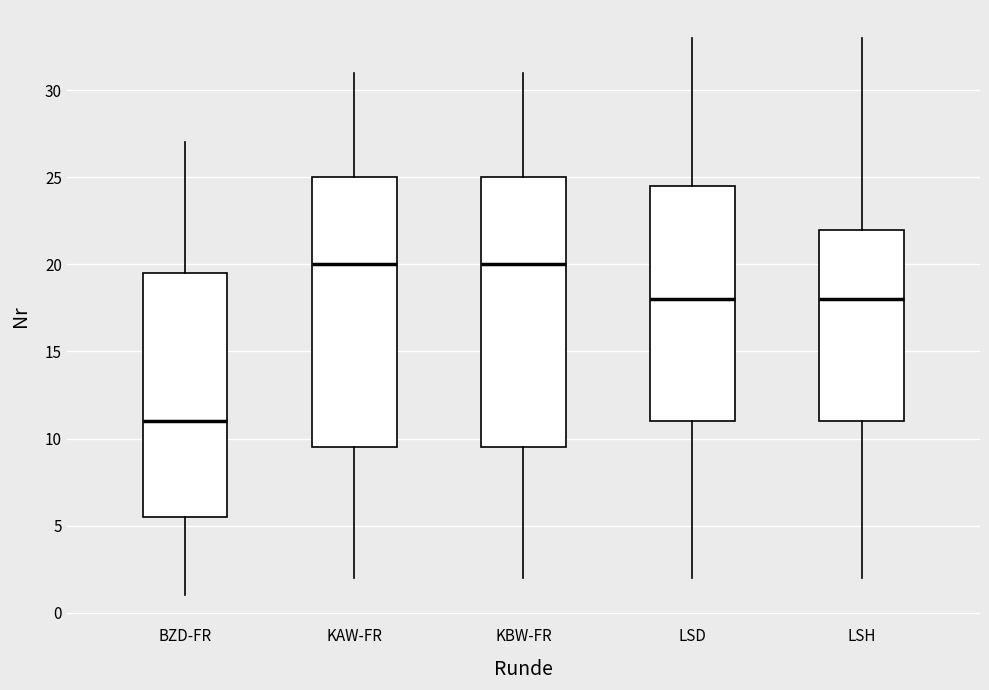

Reading left to right, read every box against the y-axis: the position of its median line, the range the box covers, and the ends of its whiskers. The values are not printed on the chart, so give them approximately, as read against the axis.

BZD-FR: median 11.0, box 5.5 to 19.5, whiskers 1.0 to 27.0
KAW-FR: median 20.0, box 9.5 to 25.0, whiskers 2.0 to 31.0
KBW-FR: median 20.0, box 9.5 to 25.0, whiskers 2.0 to 31.0
LSD: median 18.0, box 11.0 to 24.5, whiskers 2.0 to 33.0
LSH: median 18.0, box 11.0 to 22.0, whiskers 2.0 to 33.0